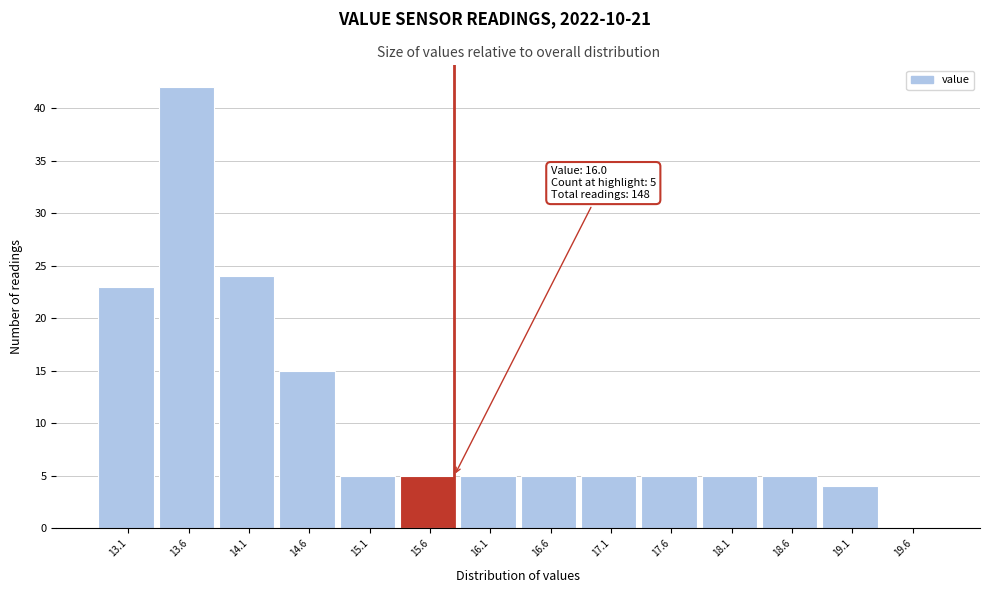

Reading left to right, extract all data points from this chart.

13.1=23	13.6=42	14.1=24	14.6=15	15.1=5	15.6=5	16.1=5	16.6=5	17.1=5	17.6=5	18.1=5	18.6=5	19.1=4	19.6=0